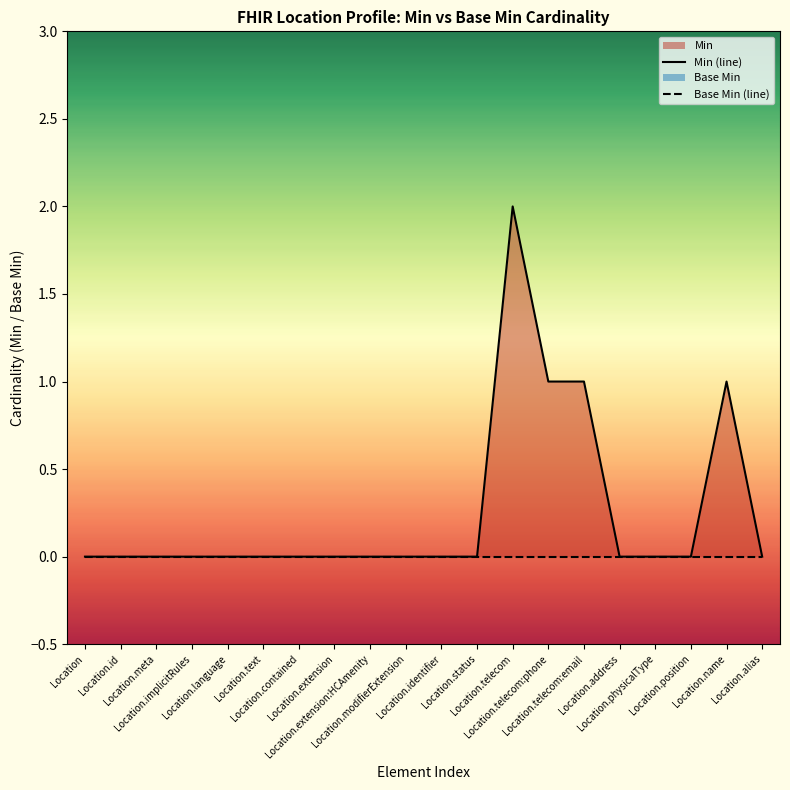

How many values in Min (line) are above zero?

4